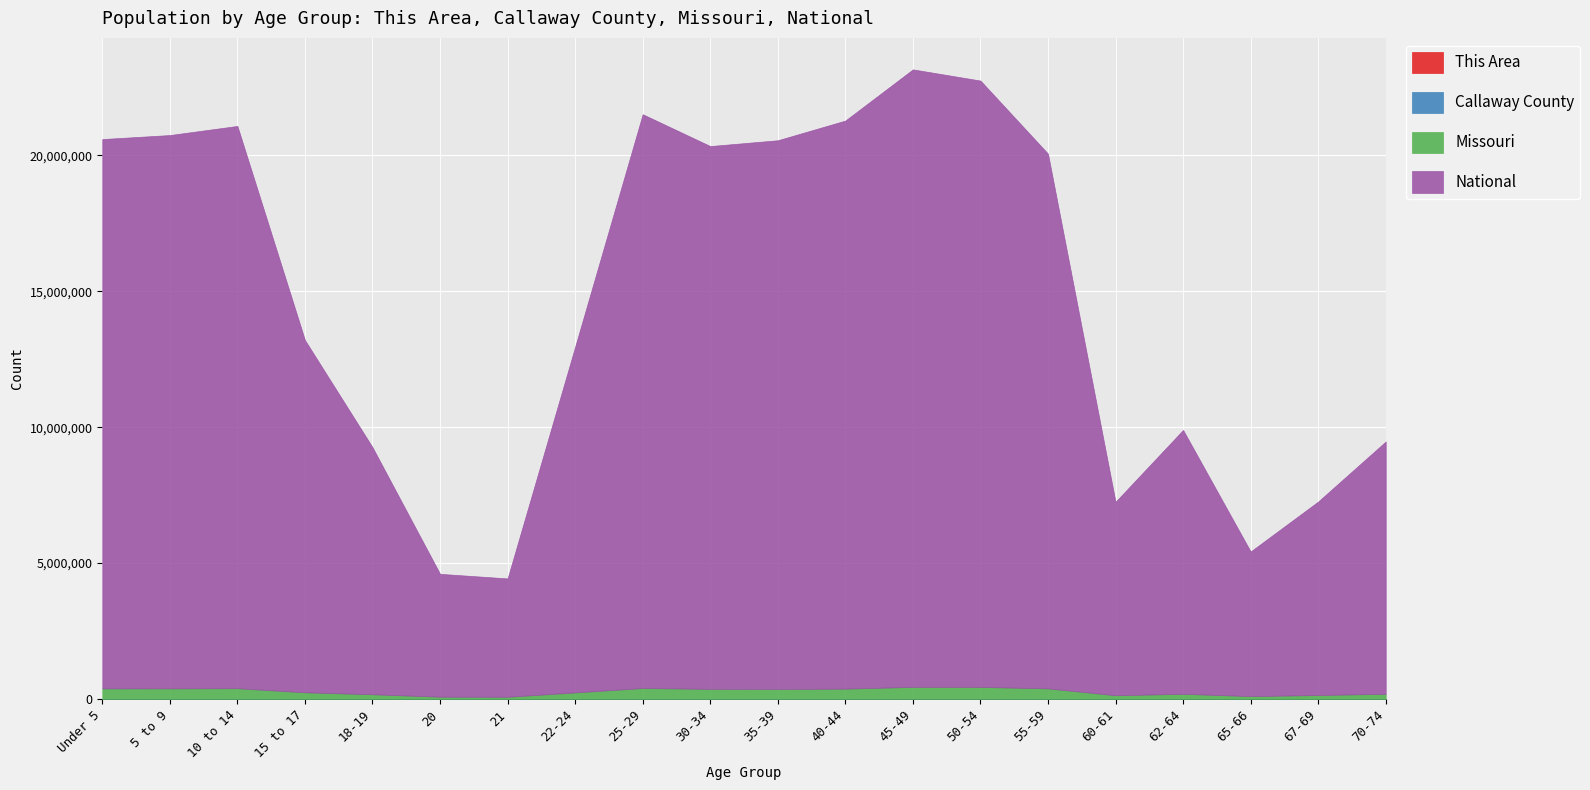

Rank the series at 18-19 from lowest to highest value.

This Area, Callaway County, Missouri, National